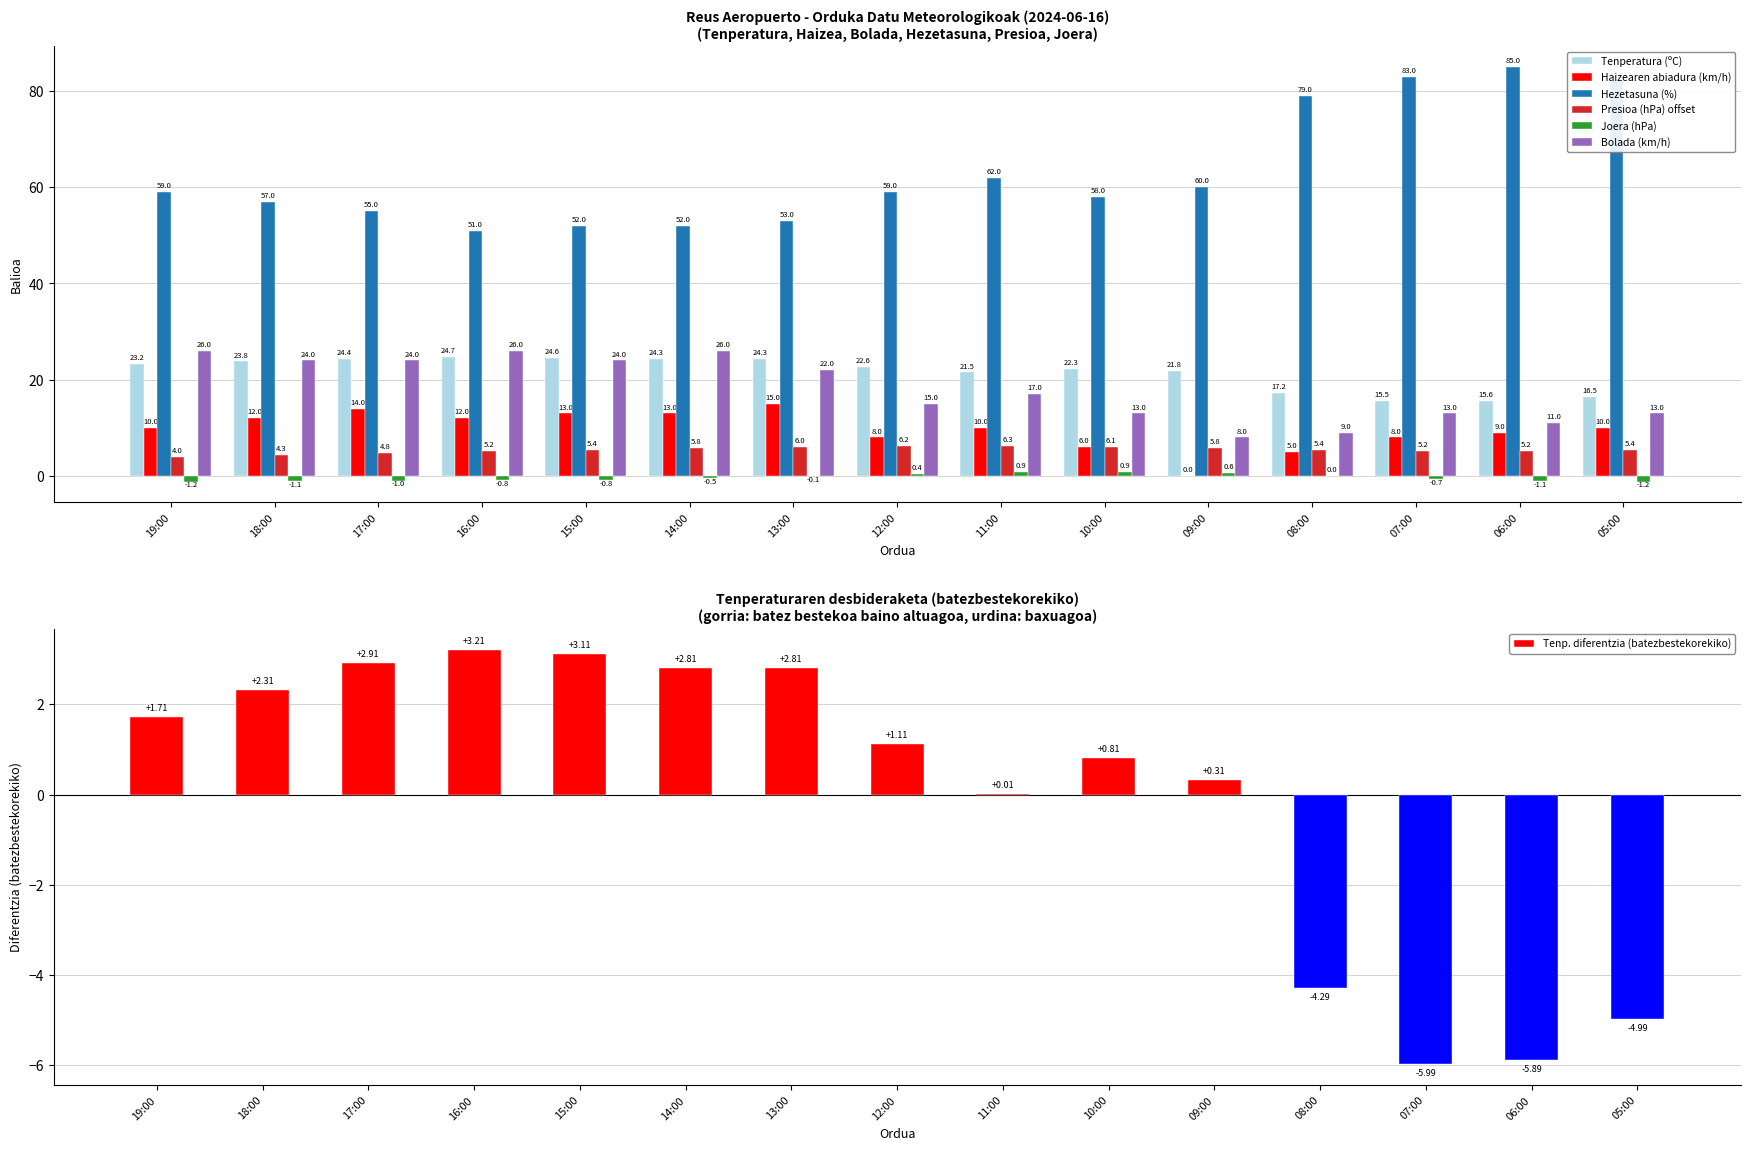

What is the difference between the second highest and second lowest values in the Joera (hPa) series?

2.1